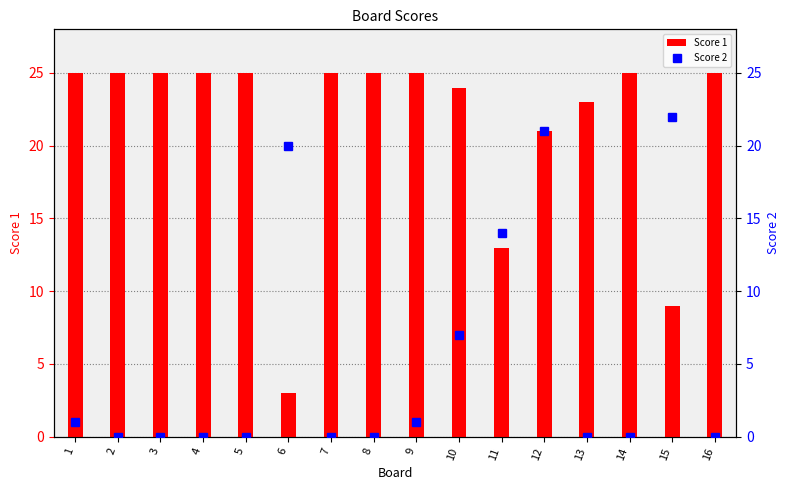

Reading left to right, list all the values displayed in this chart.

Score 1: 1=25	2=25	3=25	4=25	5=25	6=3	7=25	8=25	9=25	10=24	11=13	12=21	13=23	14=25	15=9	16=25
Score 2: 1=1	2=0	3=0	4=0	5=0	6=20	7=0	8=0	9=1	10=7	11=14	12=21	13=0	14=0	15=22	16=0